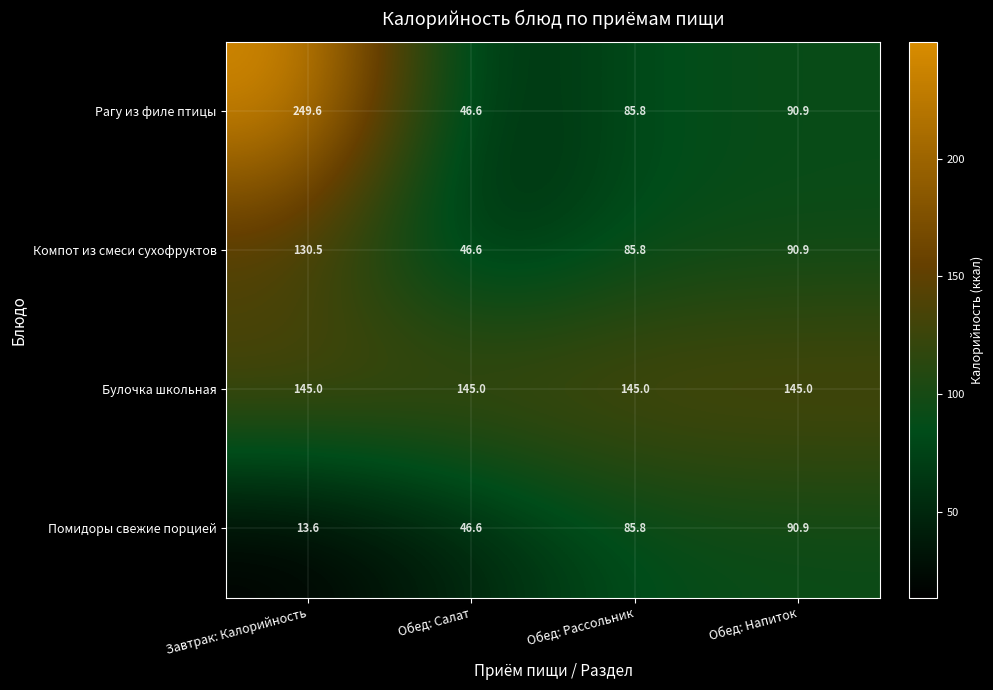

Which label corresponds to the largest value in the chart?

Завтрак: Калорийность